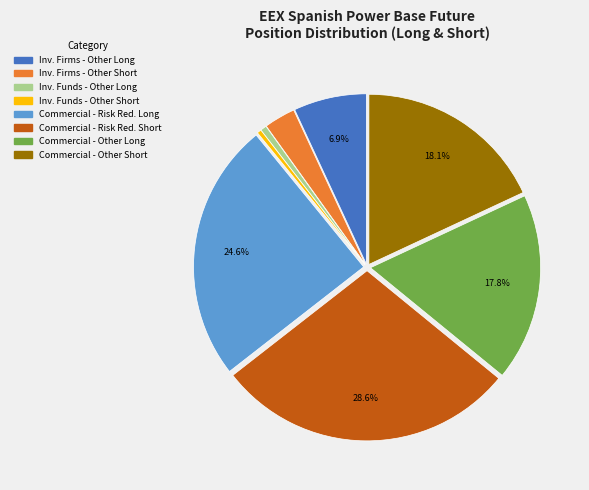

Does any single category account for the majority?

No